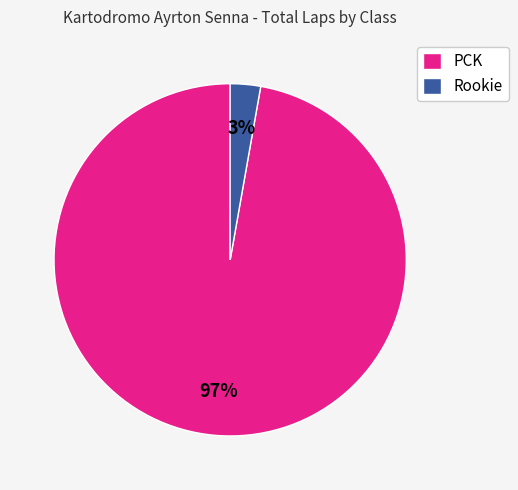

Which category has the biggest portion of the pie?

PCK